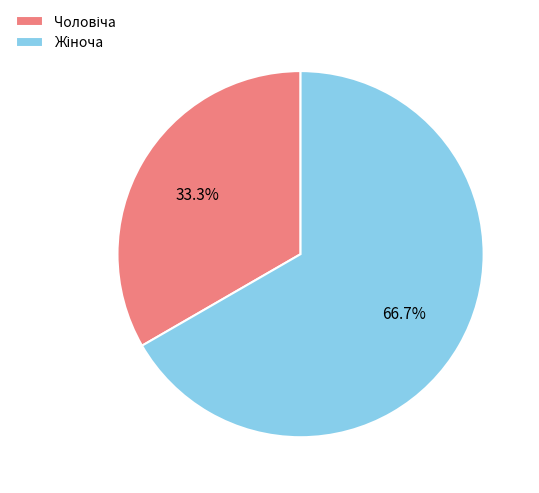

Is there a majority slice in this chart?

Yes